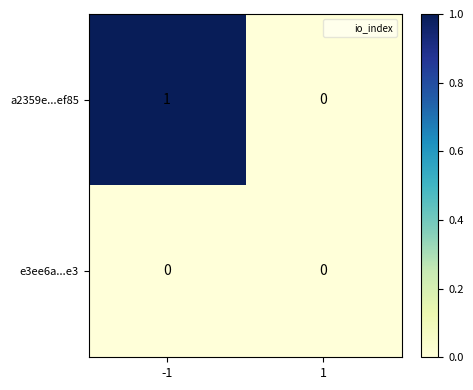

Is the value of e3ee6a...e3 at -1 greater than the value of a2359e...ef85 at -1?

No